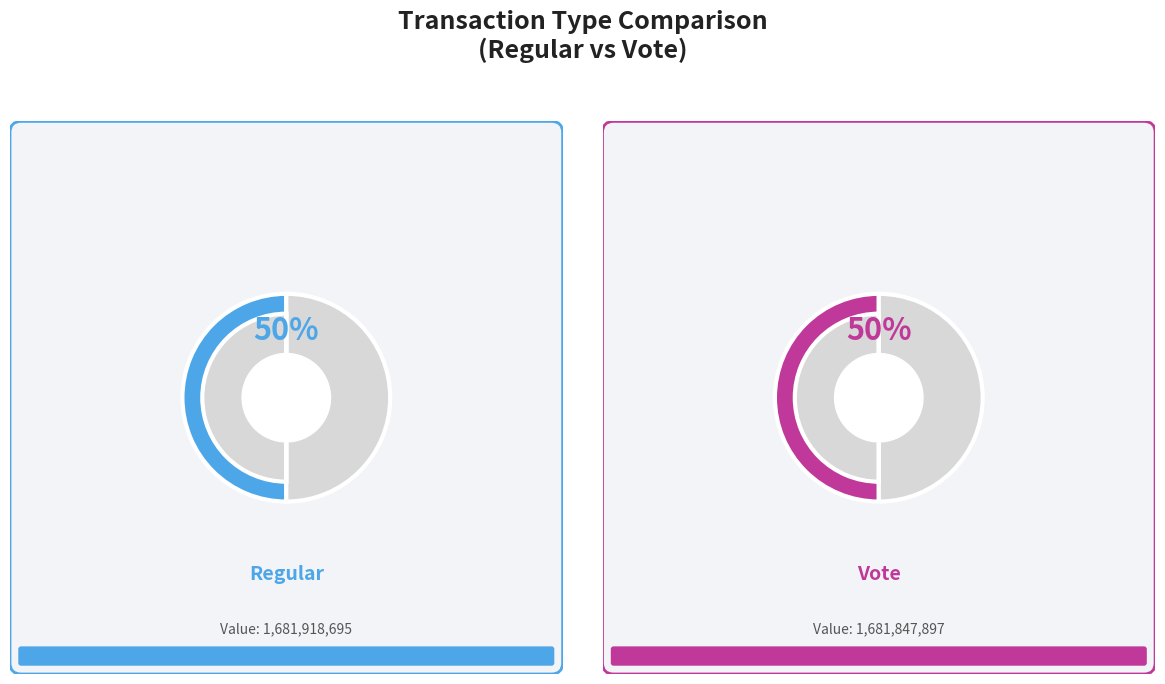

Between Regular and Vote, which is larger?

Regular